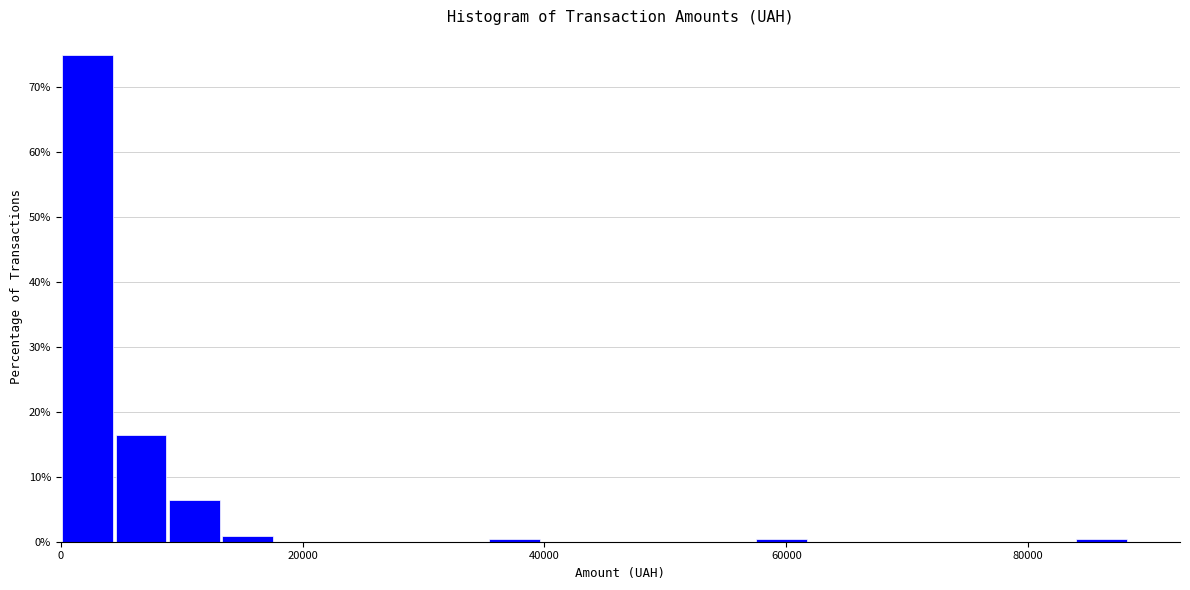

Read against the x-axis, roughly where is the centre of the tallest bar?

2000